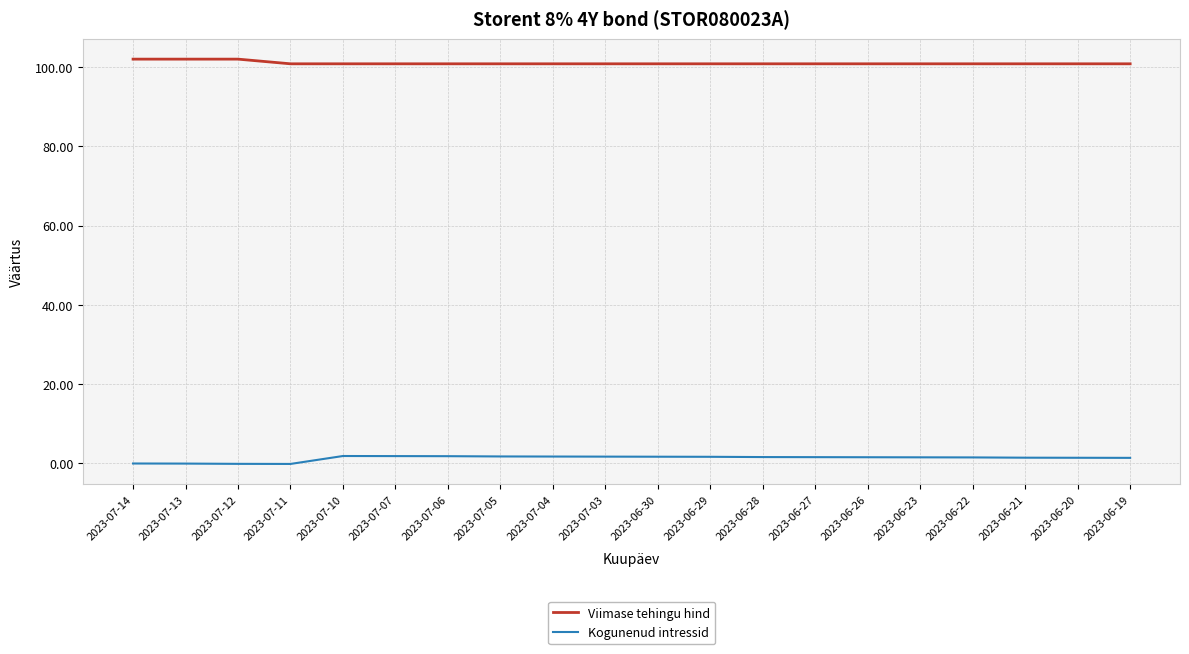

True or false: Viimase tehingu hind and Kogunenud intressid cross at least once.

False